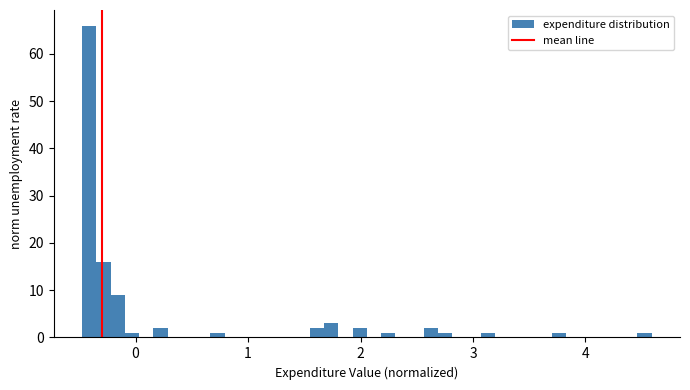

Read against the x-axis, roughly where is the centre of the tallest bar?

-0.4